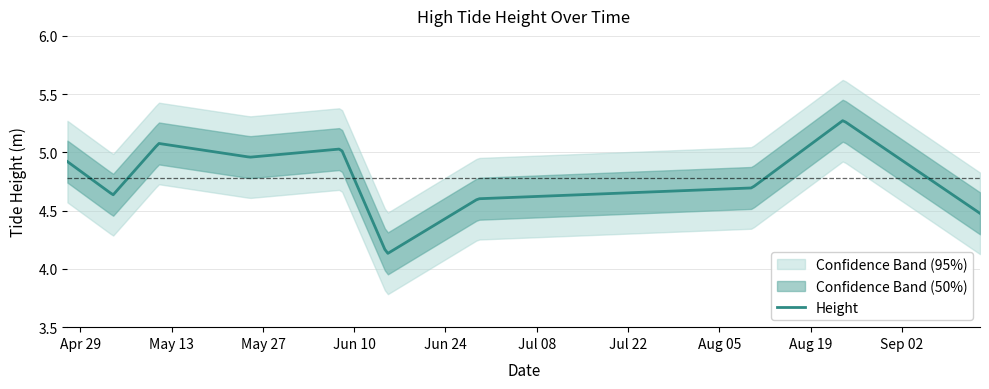

How many categories are shown in the chart?

10